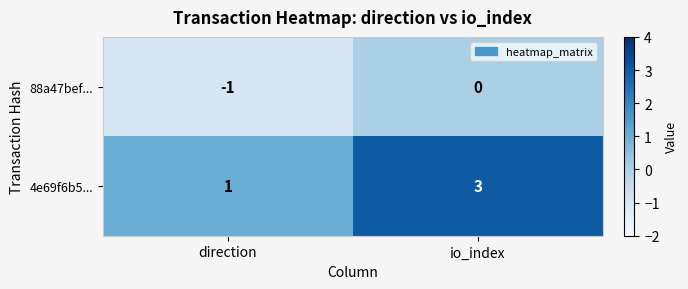

Rank the series by their average value, from lowest to highest.

88a47bef..., 4e69f6b5...